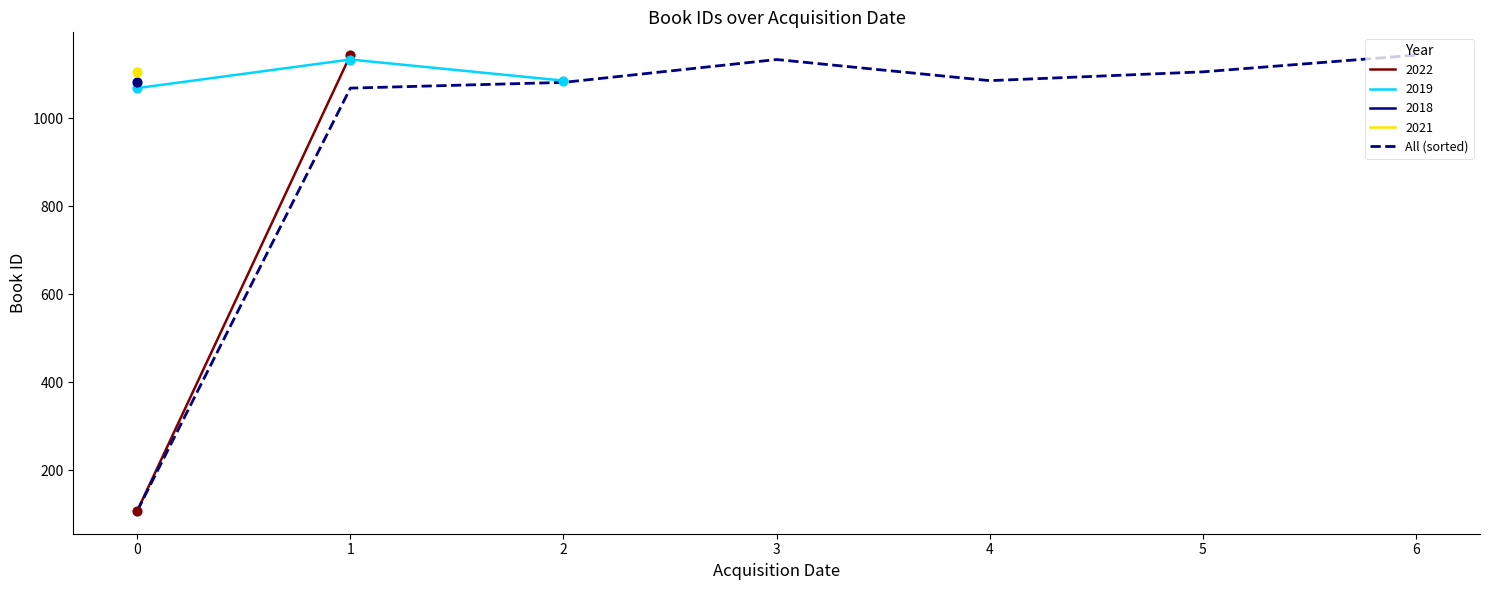

What is the maximum value for All (sorted)?

1144